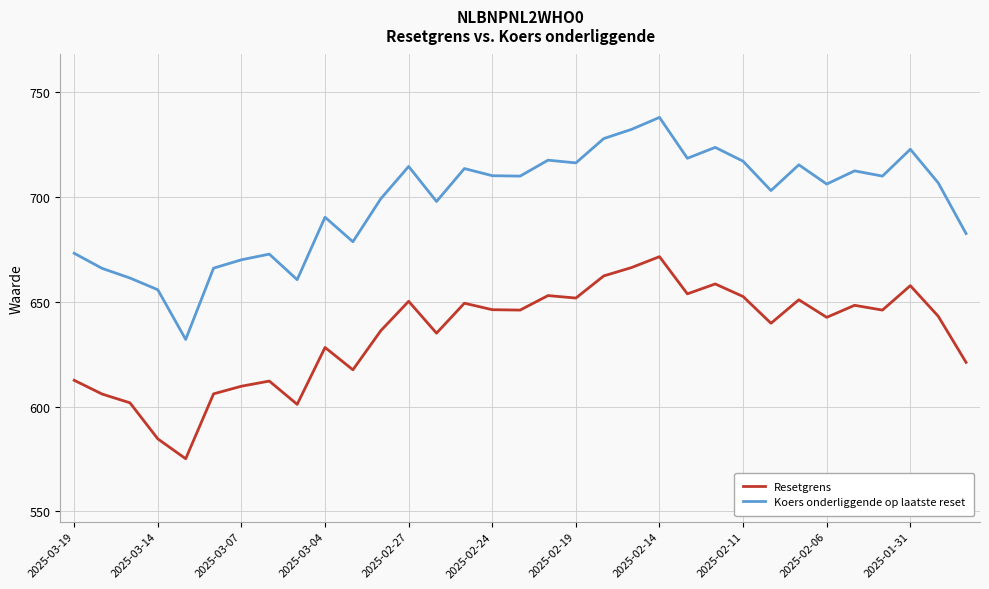

Which series has the largest range (max minus min)?

Koers onderliggende op laatste reset